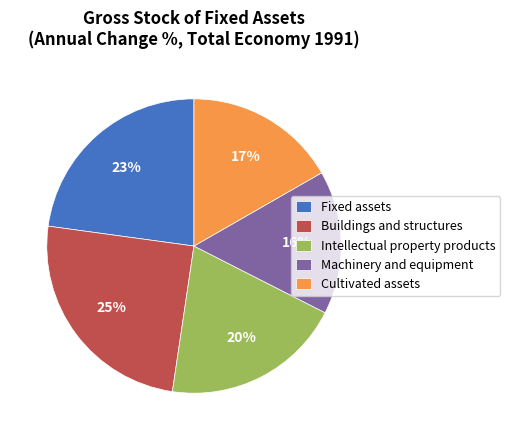

How many slices are in this pie chart?

5